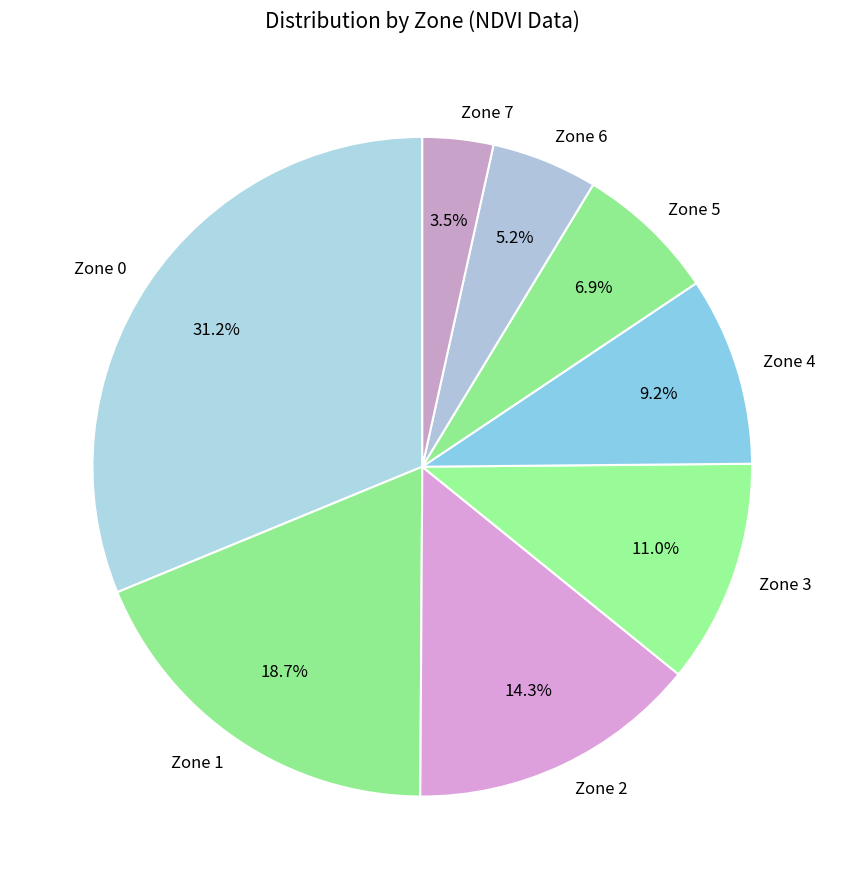

The Zone 4 slice represents 9% of the pie. True or false?

True